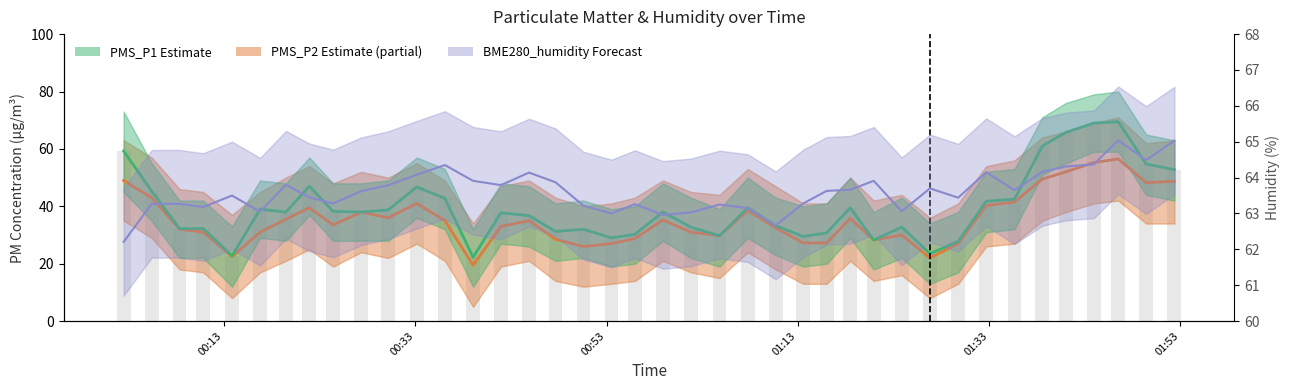

Does the chart contain any negative values?

No